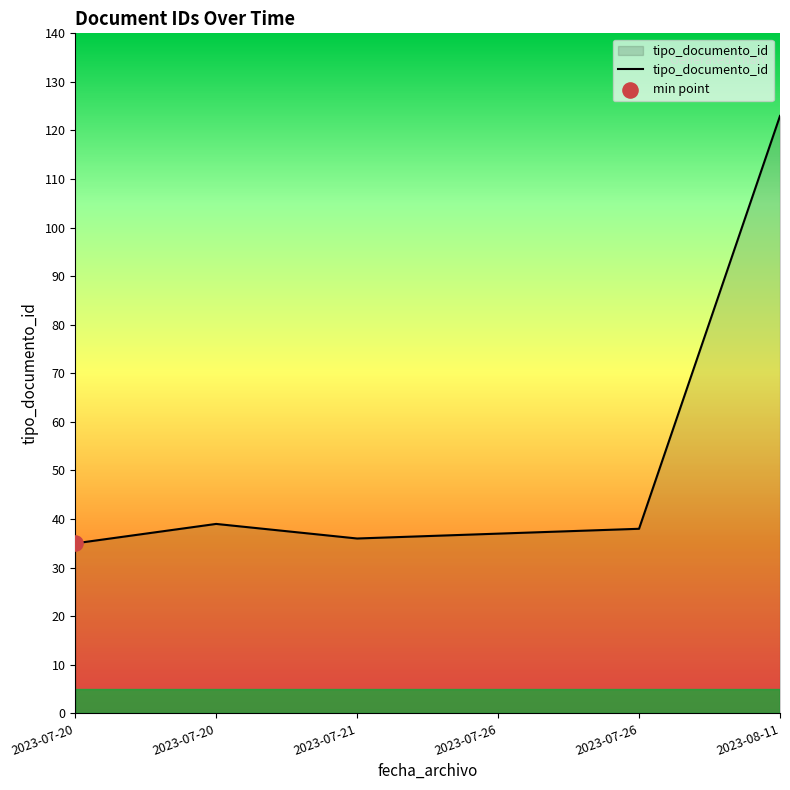

How many values are below 38?

3